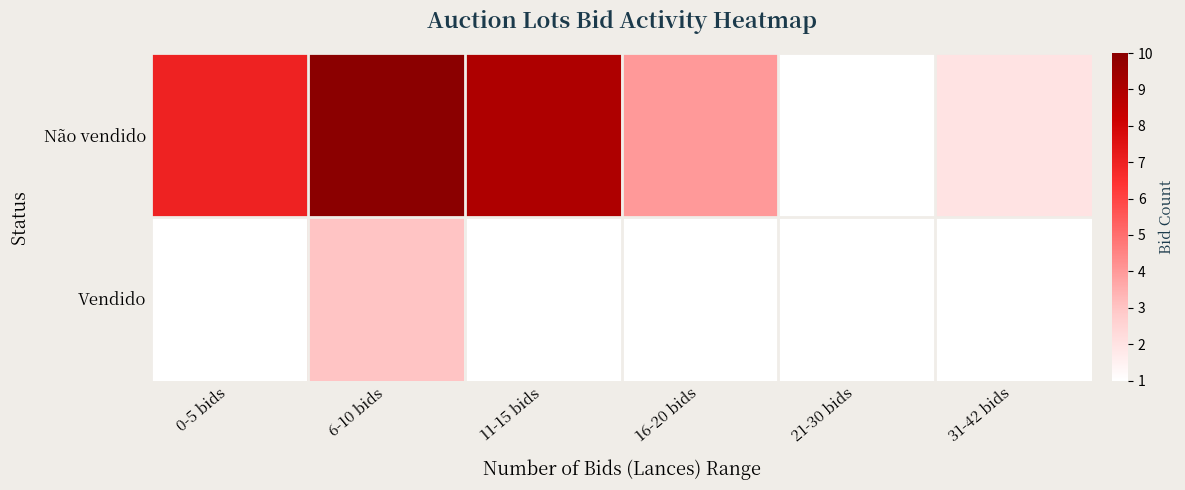

At which category does the chart reach its peak across all series?

6-10 bids